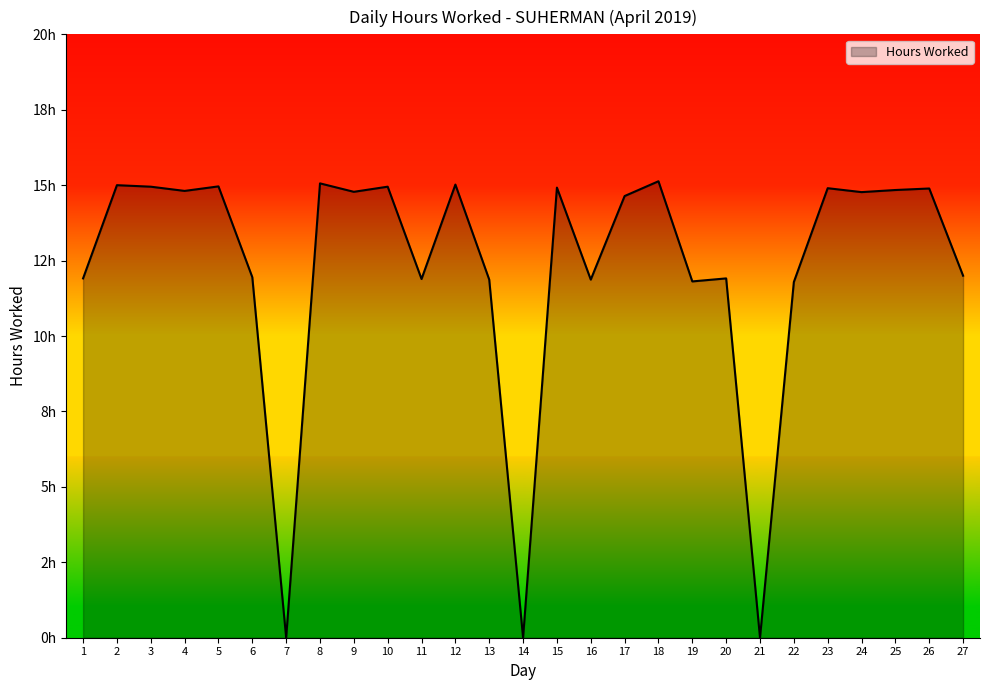

Does the chart have visible grid lines?

No